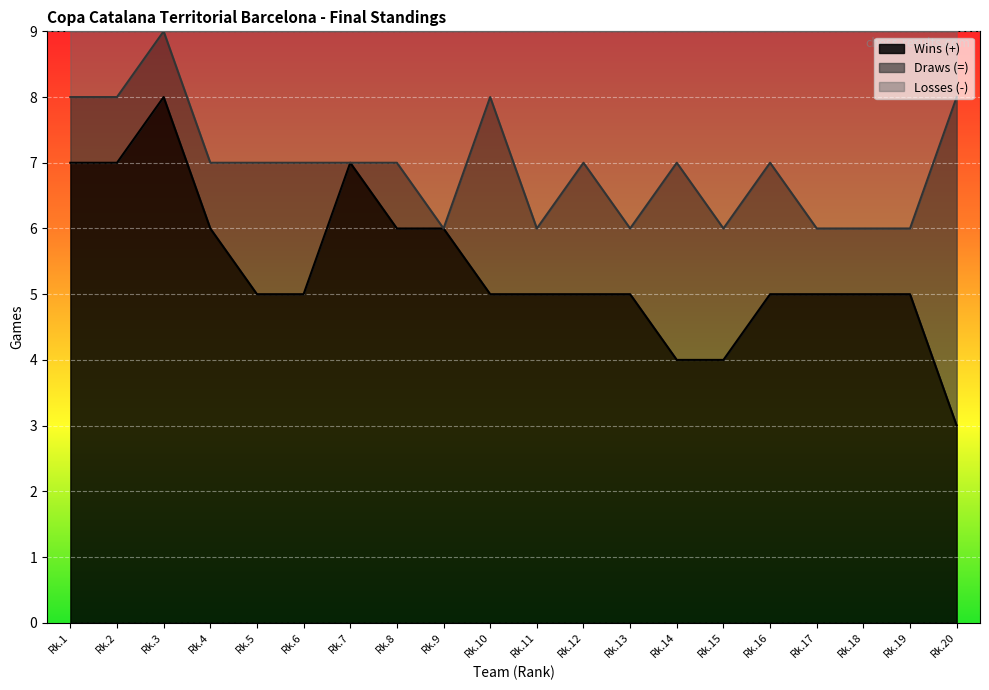

What is the minimum value for Wins (+)?

3